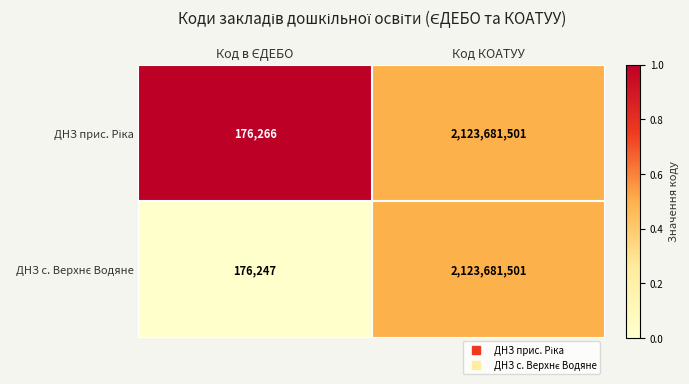

What is the total value across all series at Код КОАТУУ?

4247363002